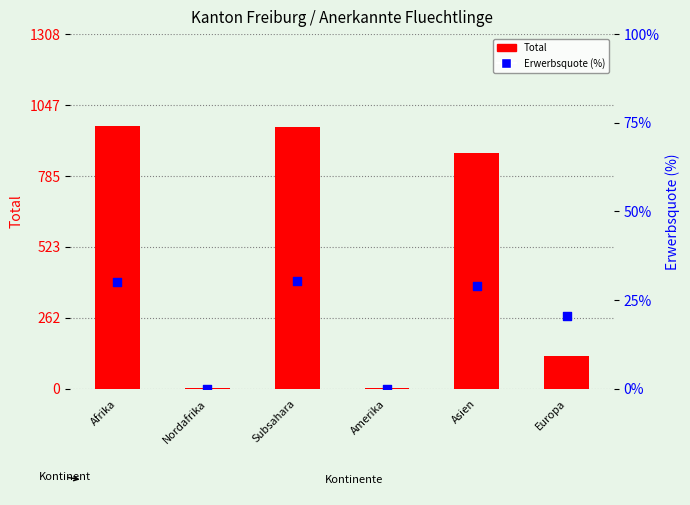

Which series has the widest spread of Y values?

Total